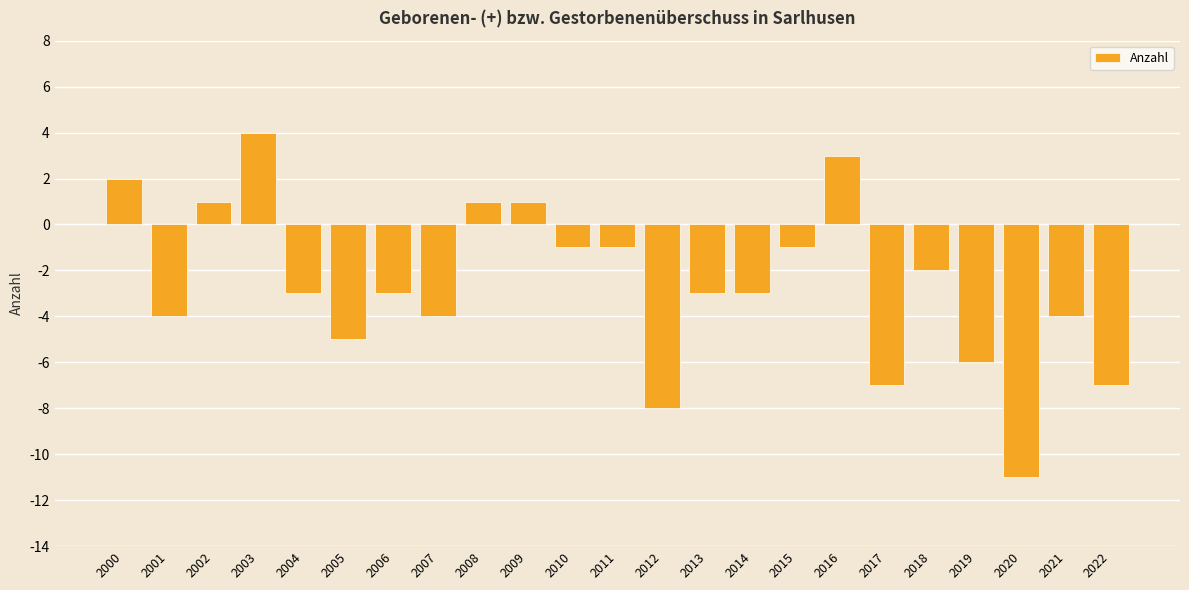

What is the value of the 23rd bar from the left?

-7